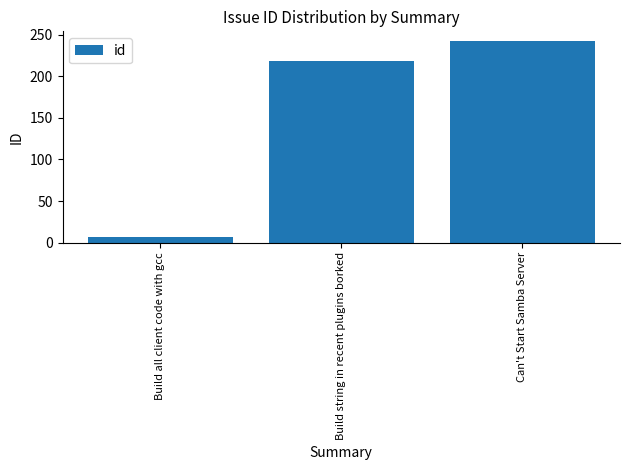

Reading left to right, transcribe all the data shown in this chart.

7	219	242